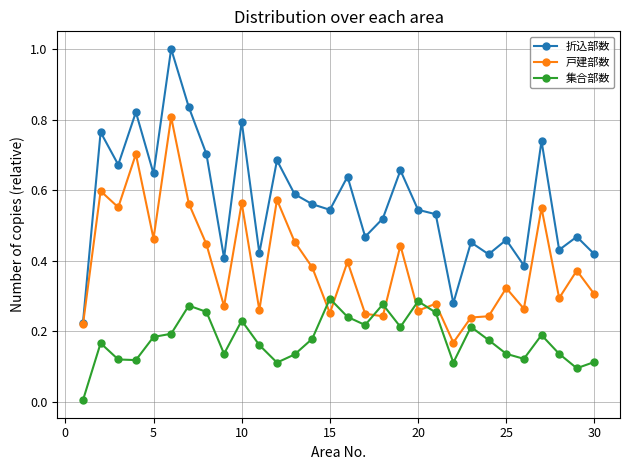

Rank the series by their maximum value, from lowest to highest.

集合部数, 戸建部数, 折込部数